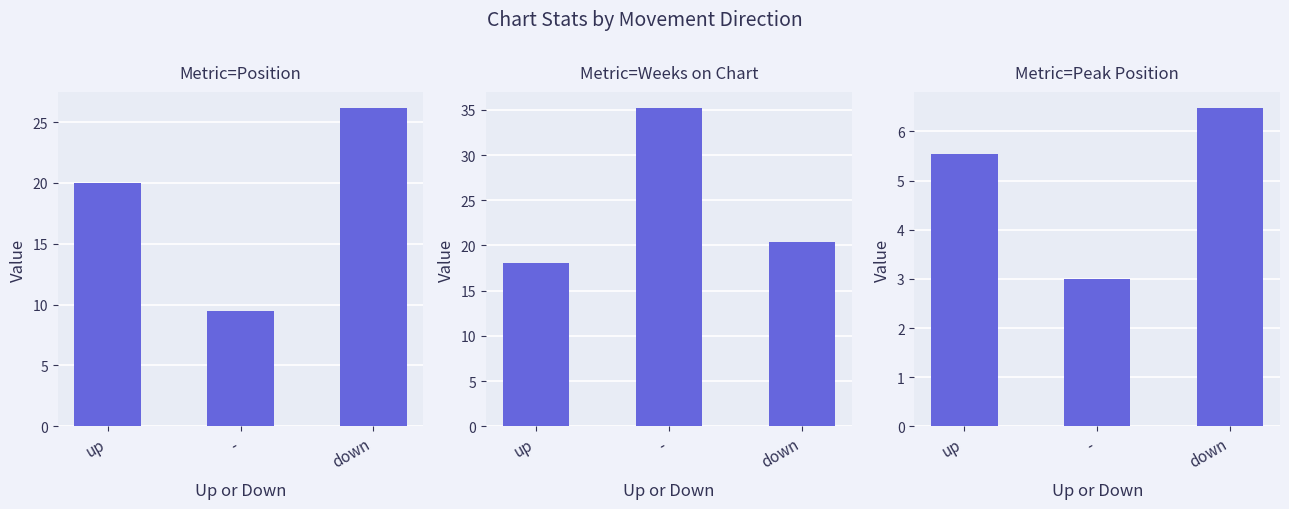

What are all the series names shown in the legend?

Position, Weeks on Chart, Peak Position